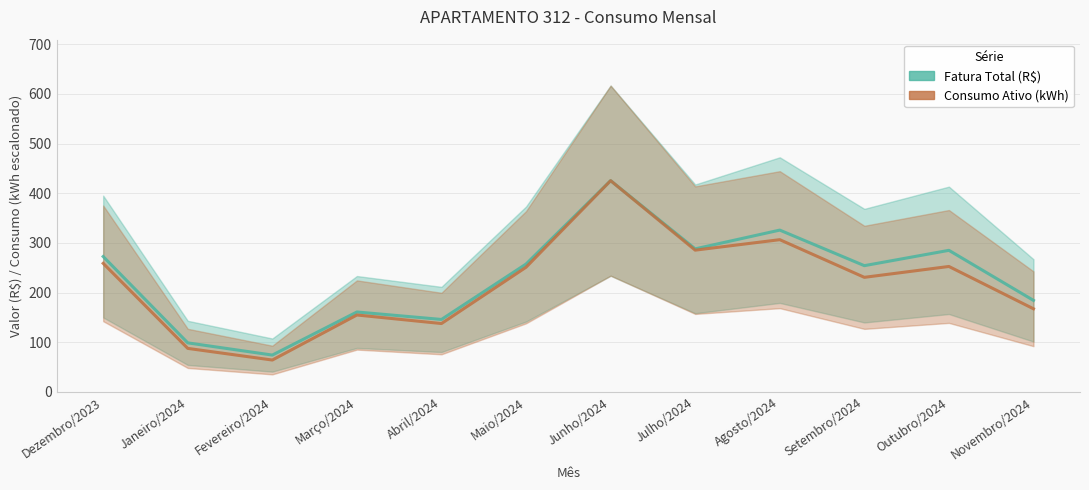

At which label is Fatura Total (R$) closest to 249?

Setembro/2024